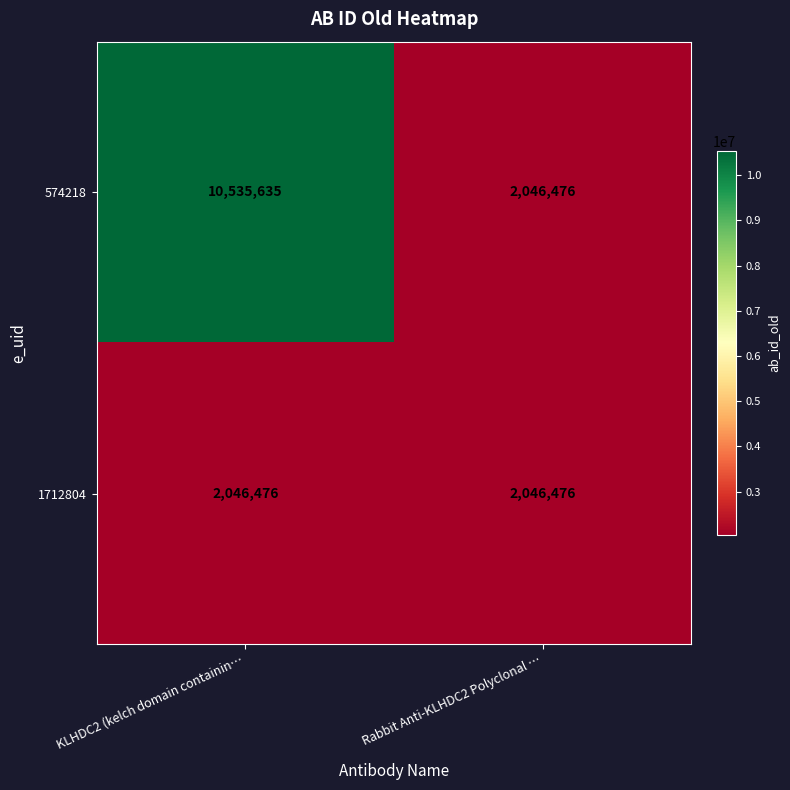

Which series has the largest total across all categories?

574218